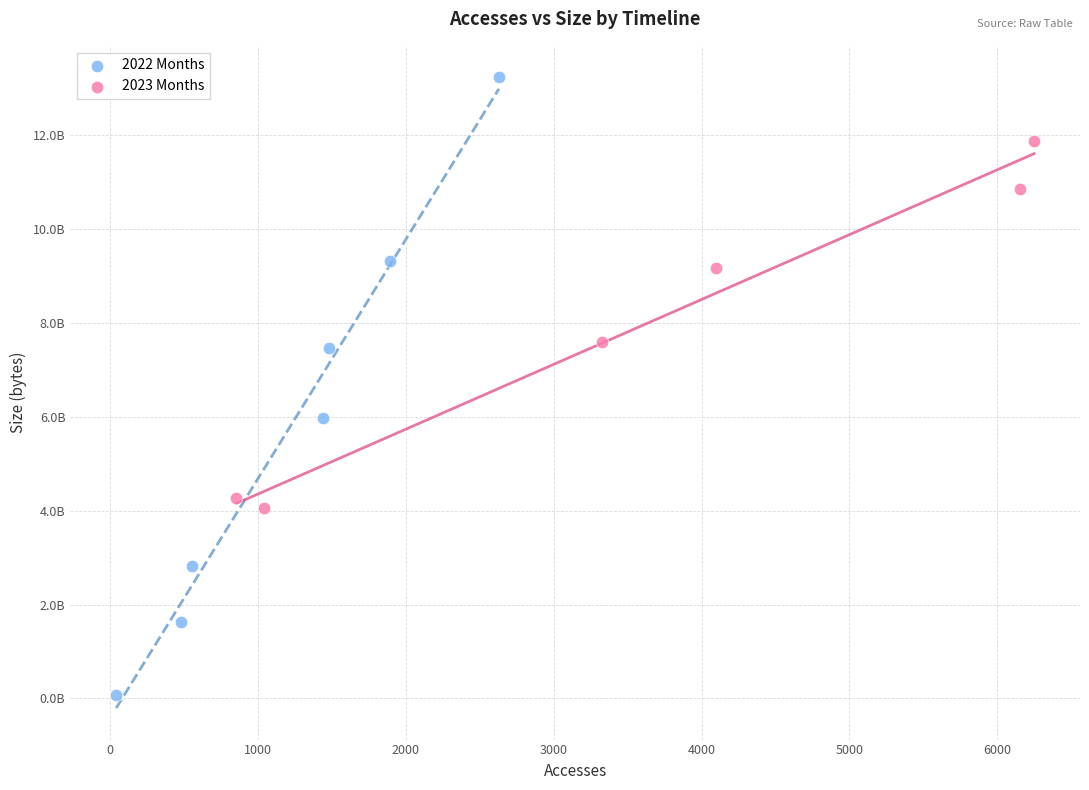

Which series contains the highest Y value?

2022 Months